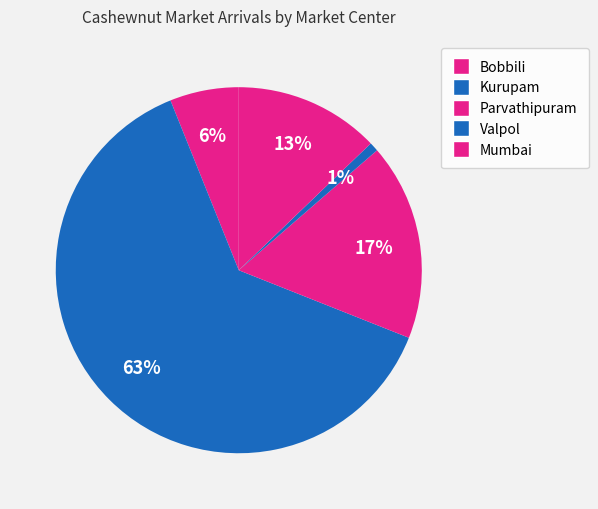

Combined, what portion of the pie is Valpol and Mumbai?

13.6%